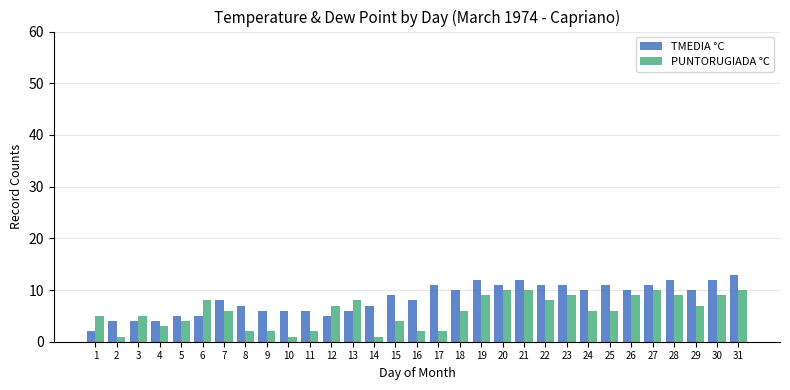

What is the sum of the TMEDIA °C values at 11 and 26?

16